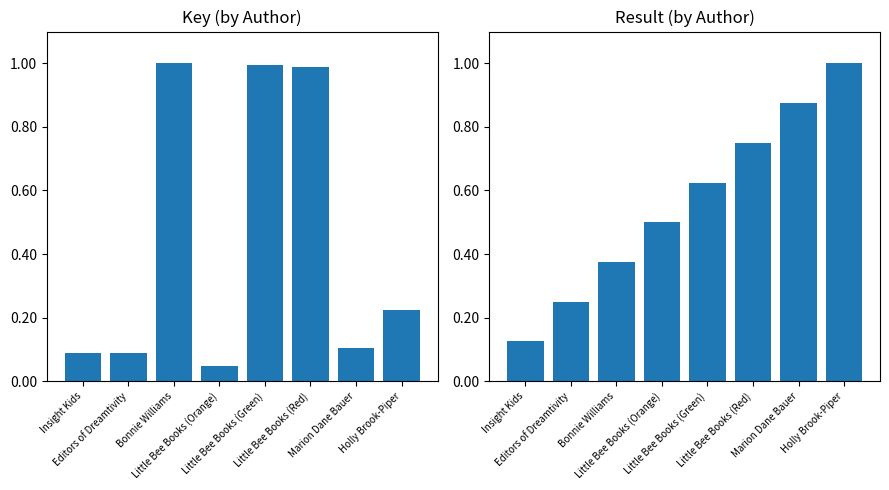

How many categories are shown in the chart?

8